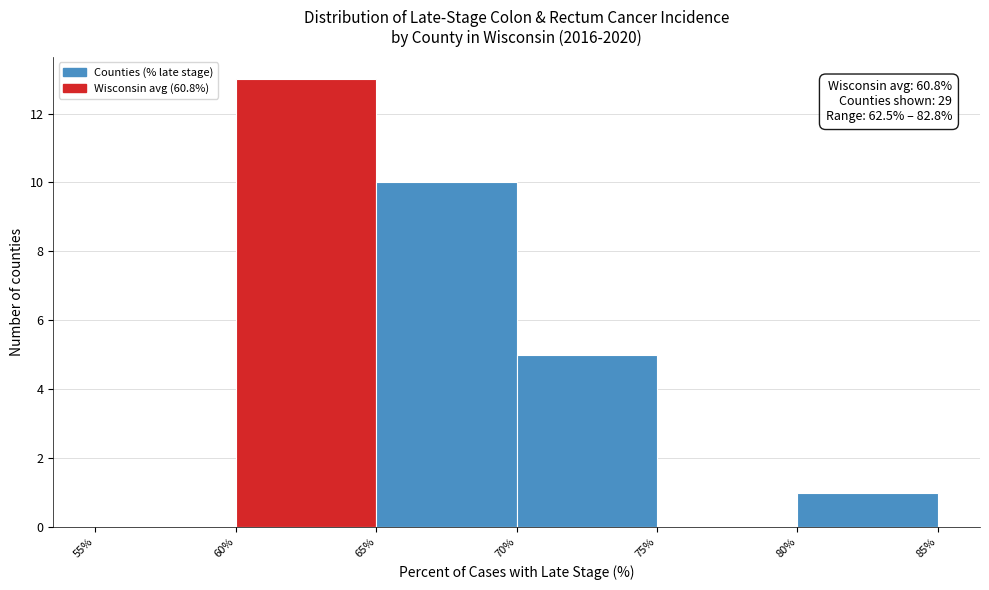

Which range on the x-axis has the tallest bar?

60% to 65%